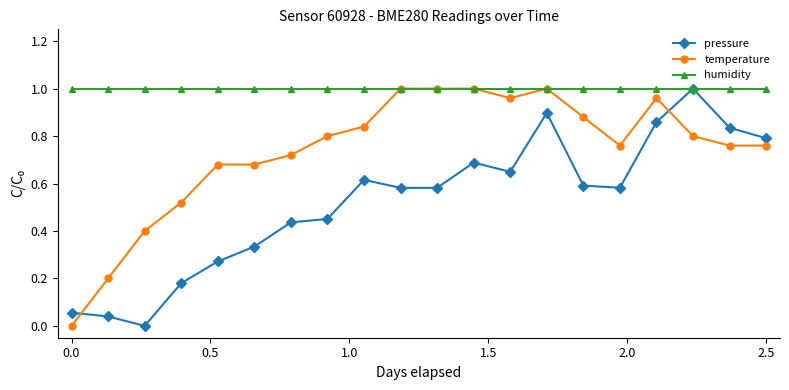

Which series has the largest total across all categories?

humidity